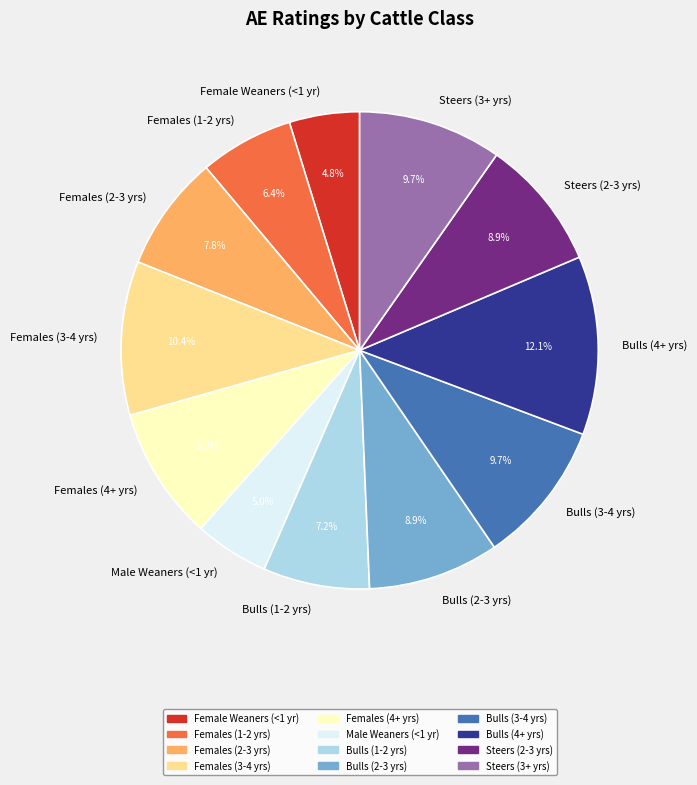

To the nearest percent, what is the combined percentage of Females (1-2 yrs) and Females (2-3 yrs)?

14%